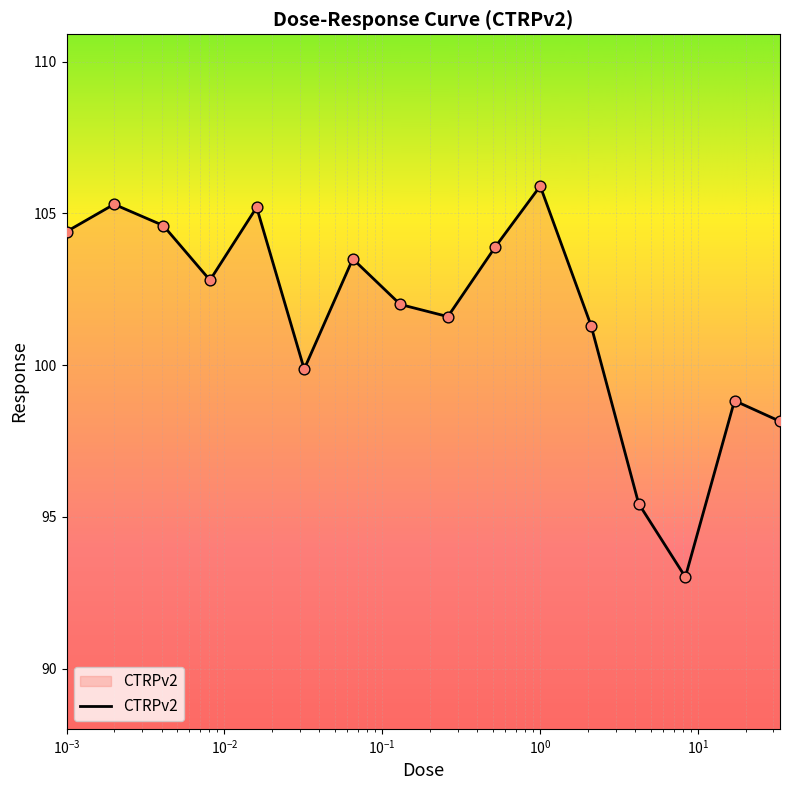

What is the maximum value shown in the chart?

105.9